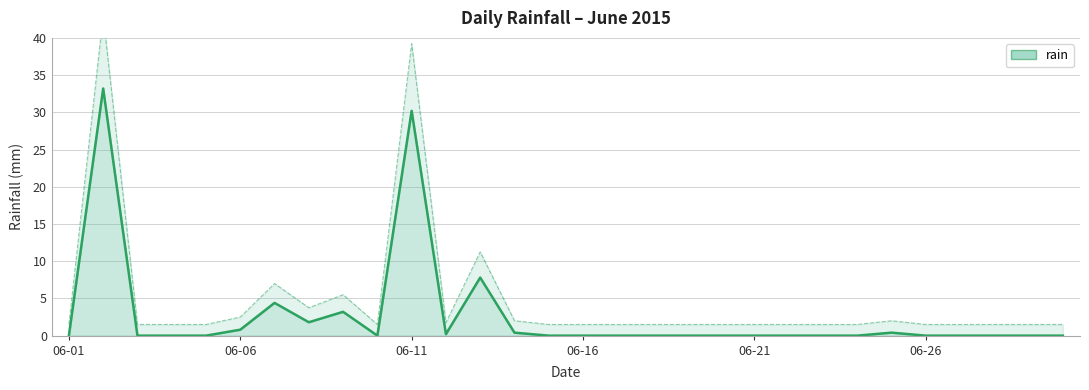

Between 06-16 and 06-01, which is larger?

06-16